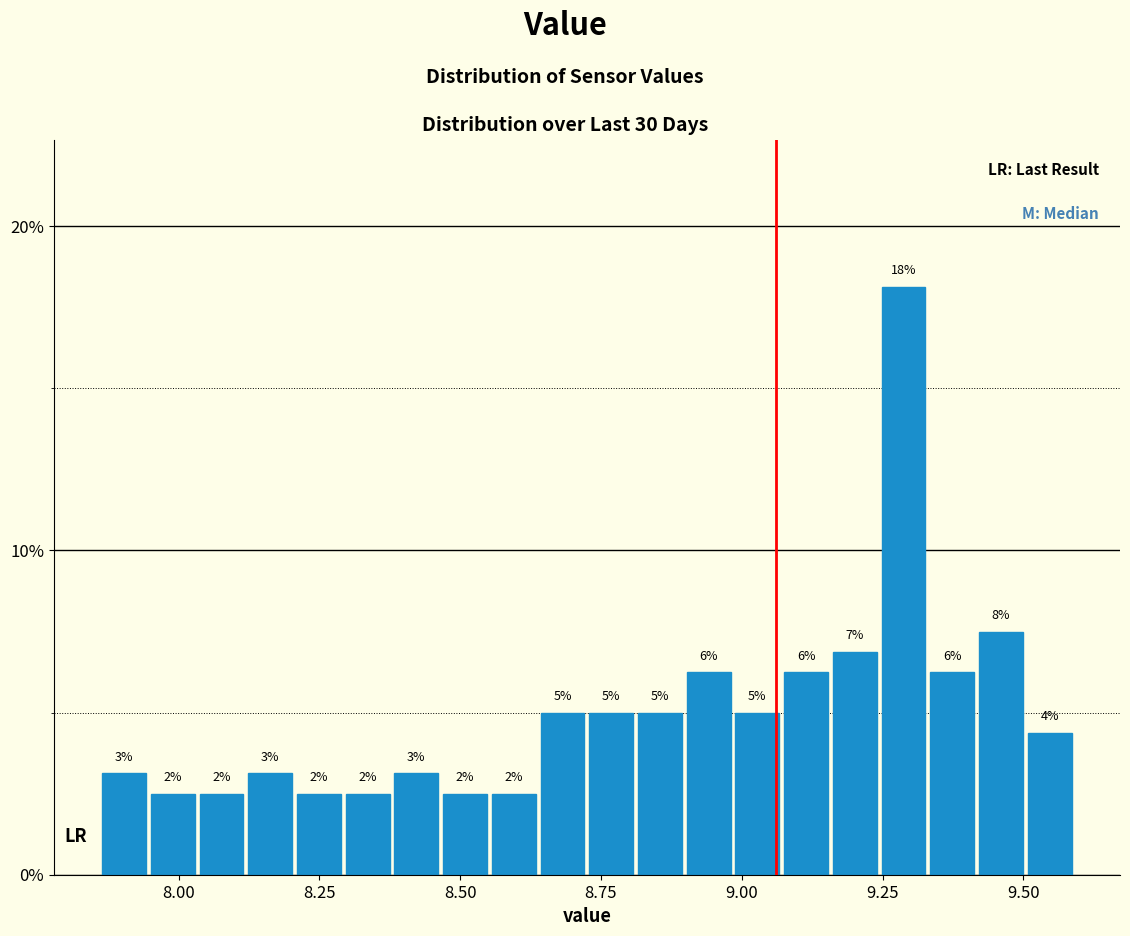

Read against the x-axis, roughly where is the centre of the tallest bar?

9.30